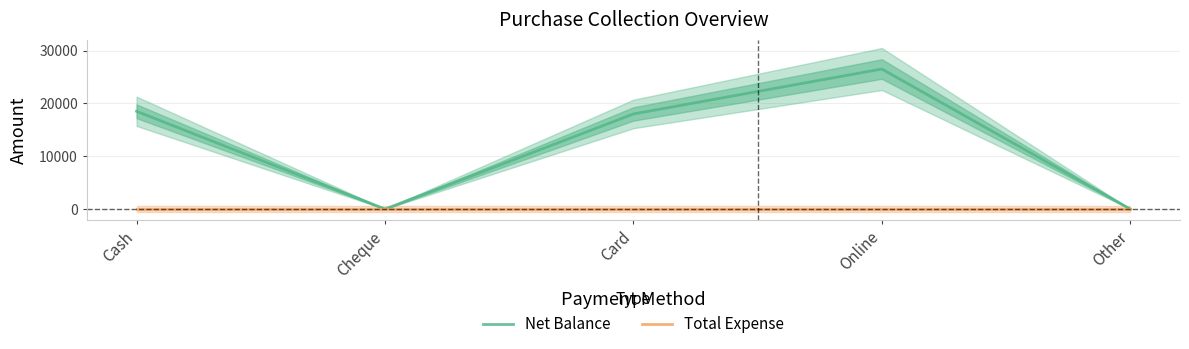

What is the label of the 5th point from the right?

Cash